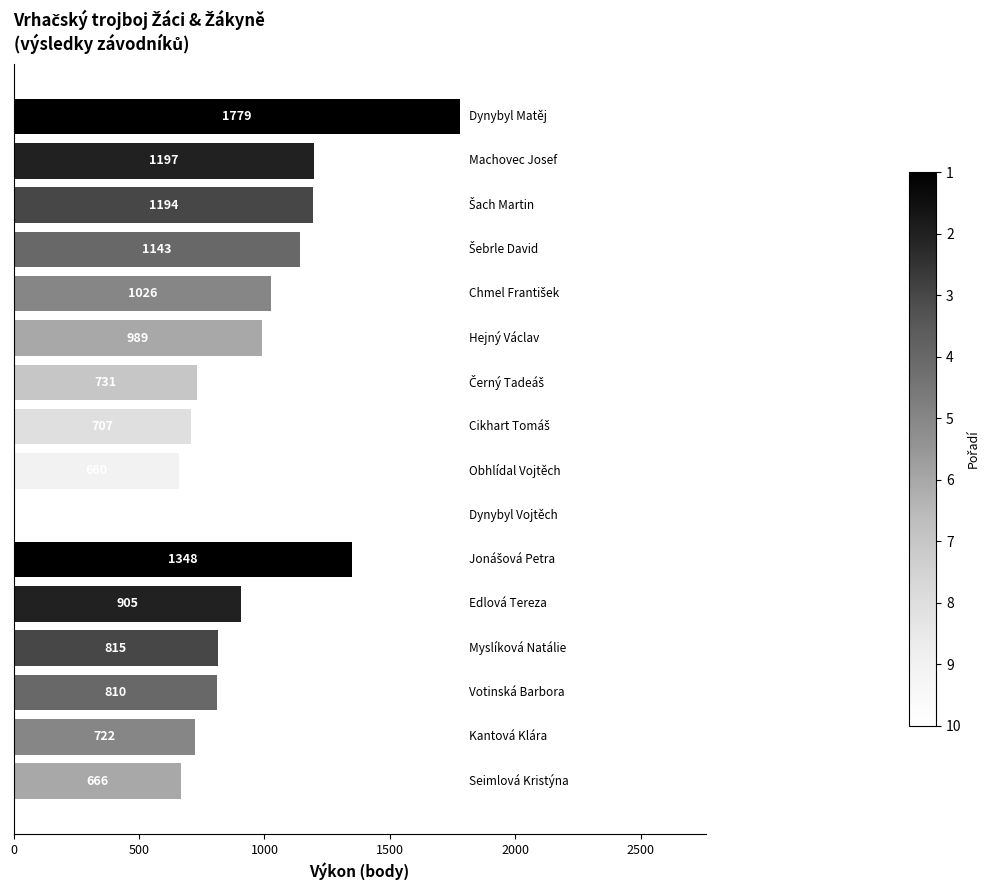

Reading bottom to top, transcribe all the data shown in this chart.

666	722	810	815	905	1348	456	660	707	731	989	1026	1143	1194	1197	1779